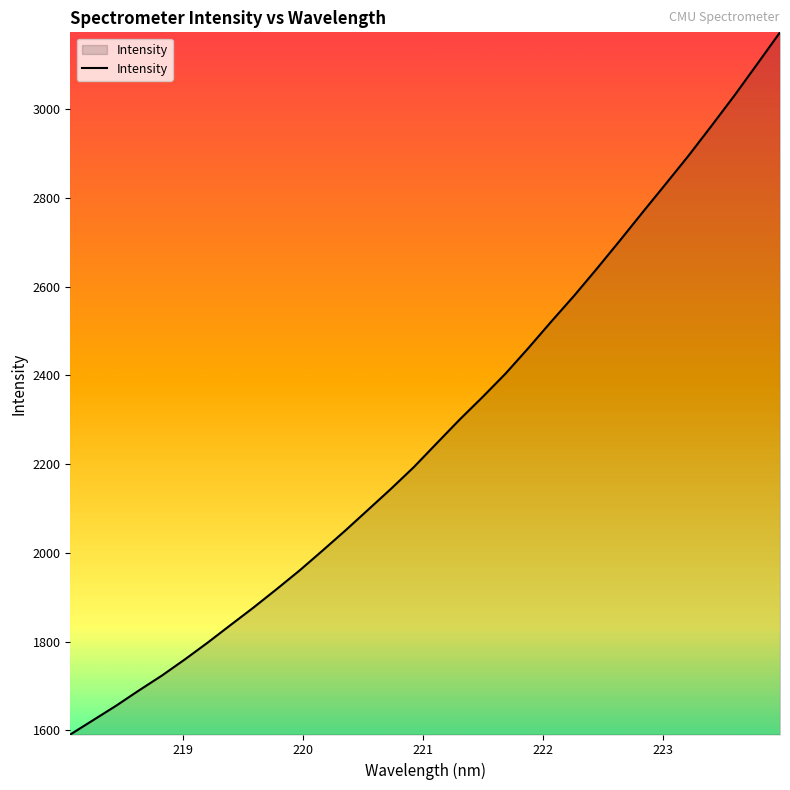

How many lines are shown in the chart?

1